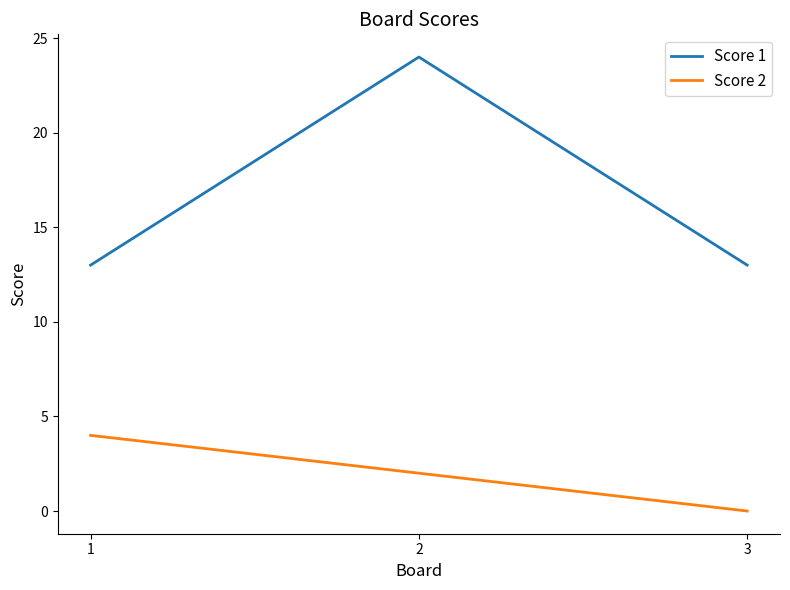

What is the sum of the Score 2 values at 1 and 3?

4